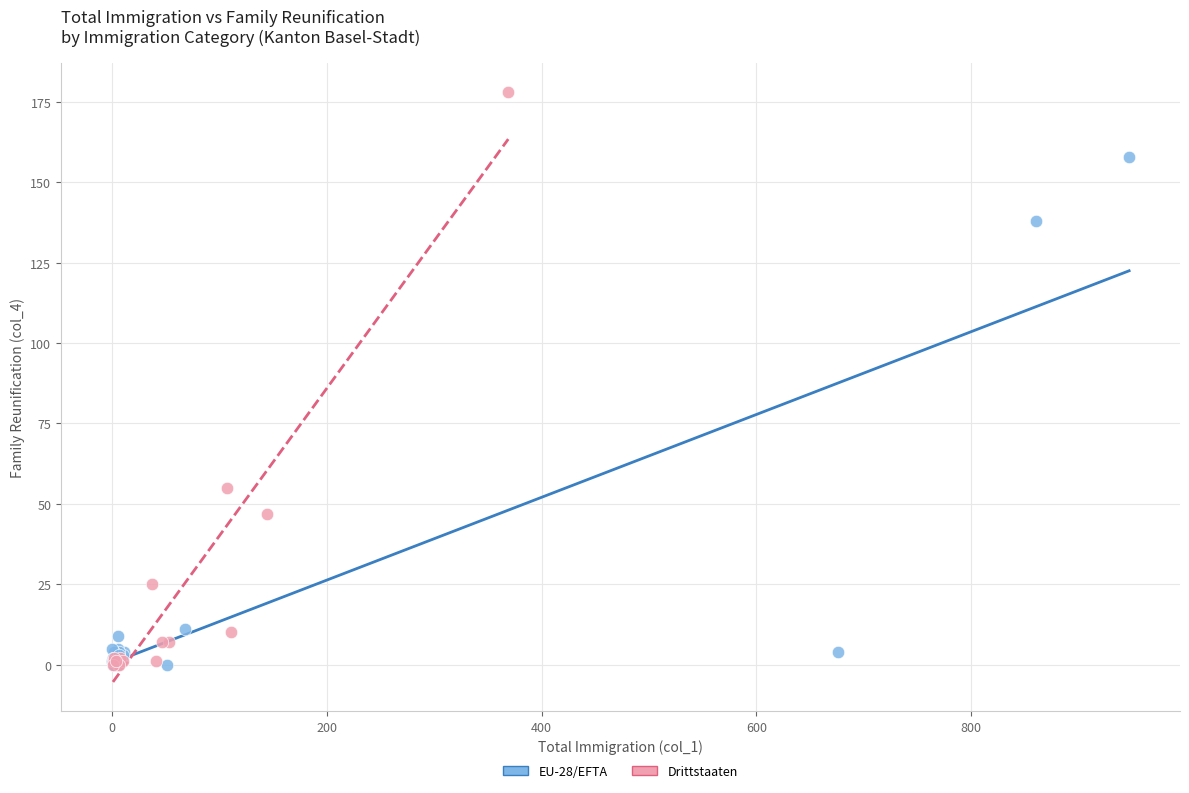

Which series has the widest spread of Y values?

Drittstaaten